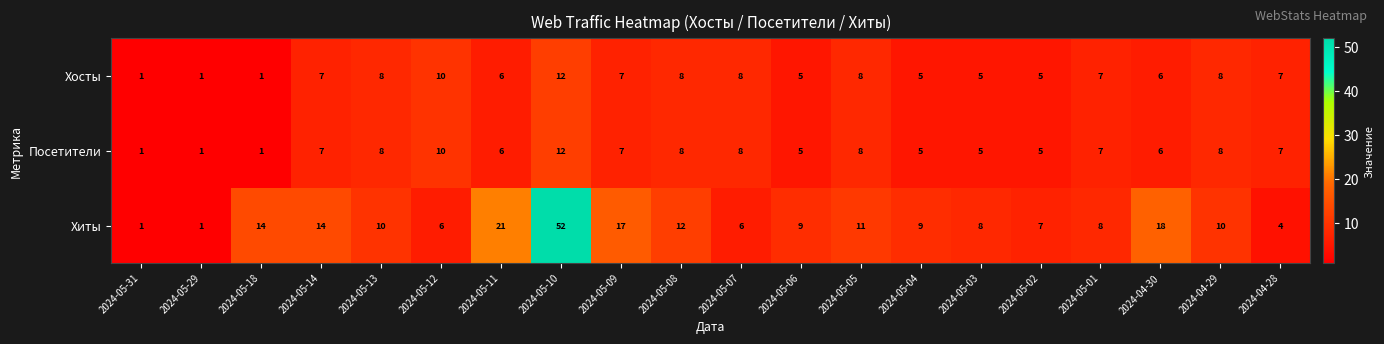

What is the spread (max minus min) of values at 2024-05-07?

2